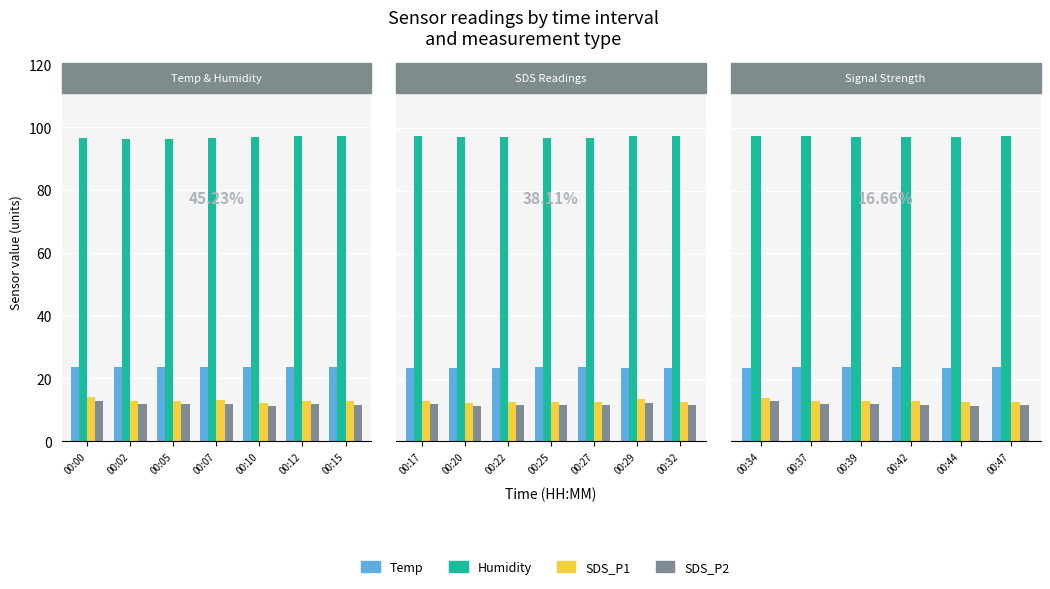

What is the sum of the SDS_P1 values at 00:05 and 00:02?

25.7